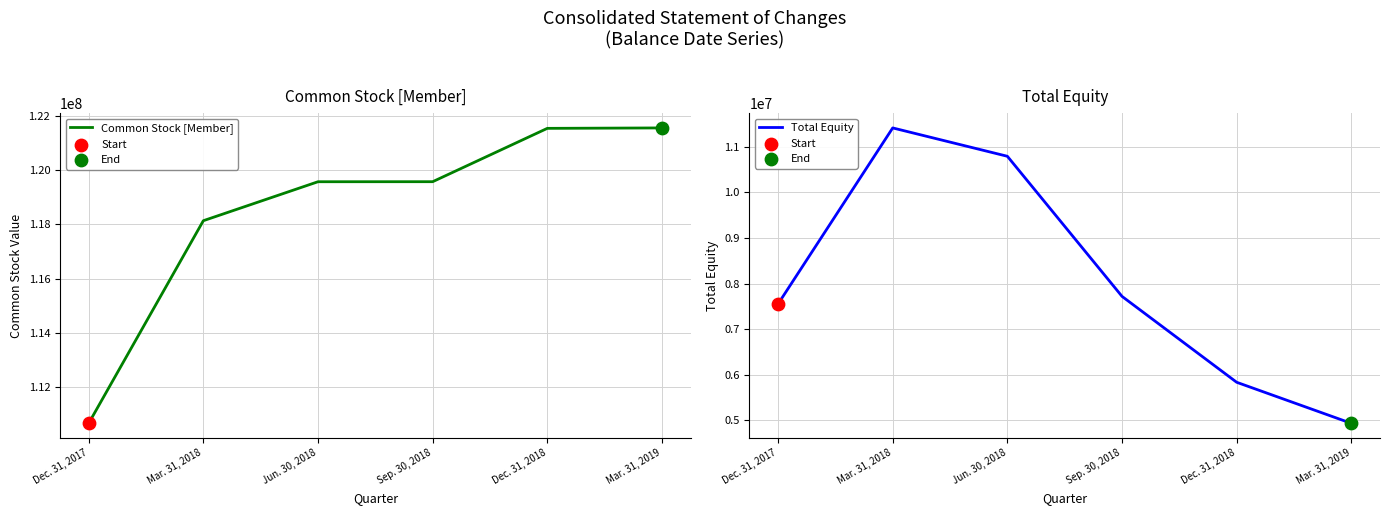

What is the total value across all series at Jun. 30, 2018?

130375352